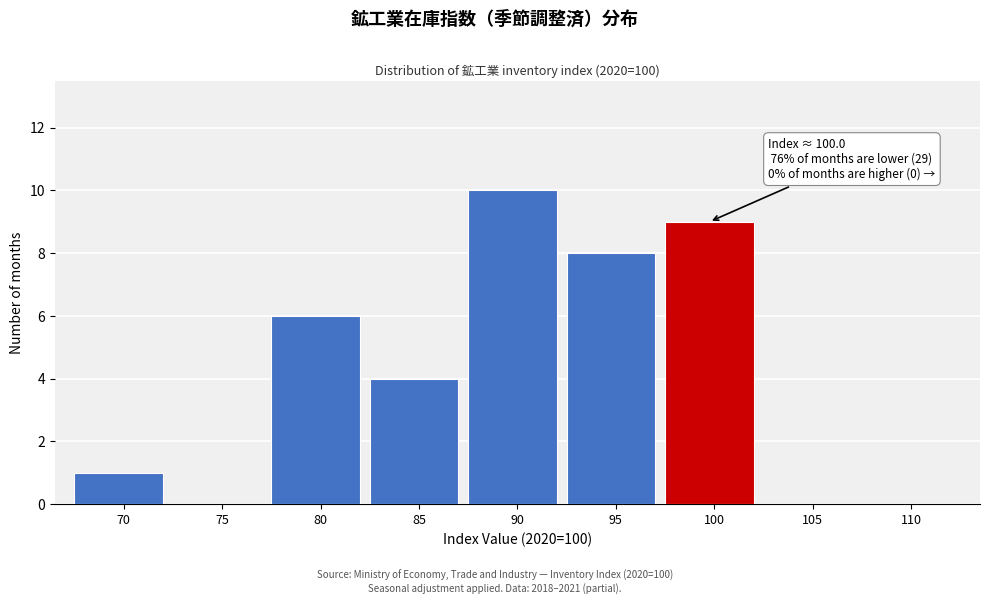

Reading left to right, list all the values displayed in this chart.

70=1	75=0	80=6	85=4	90=10	95=8	100=9	105=0	110=0